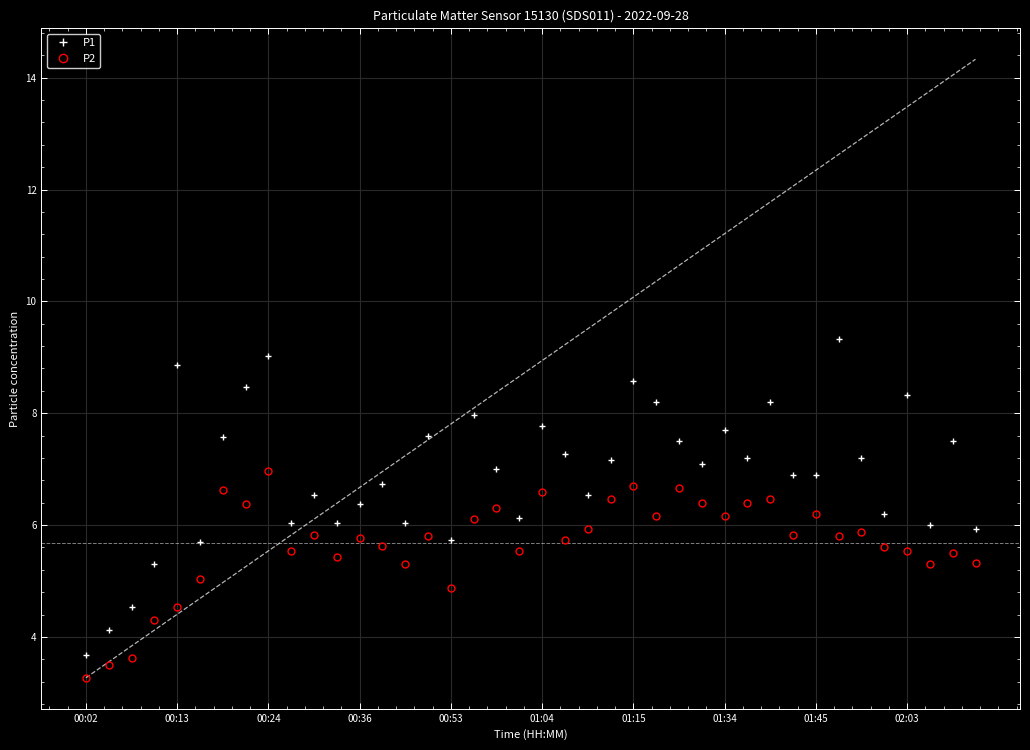

What is the difference between the maximum and minimum values in the P2 series?

3.7